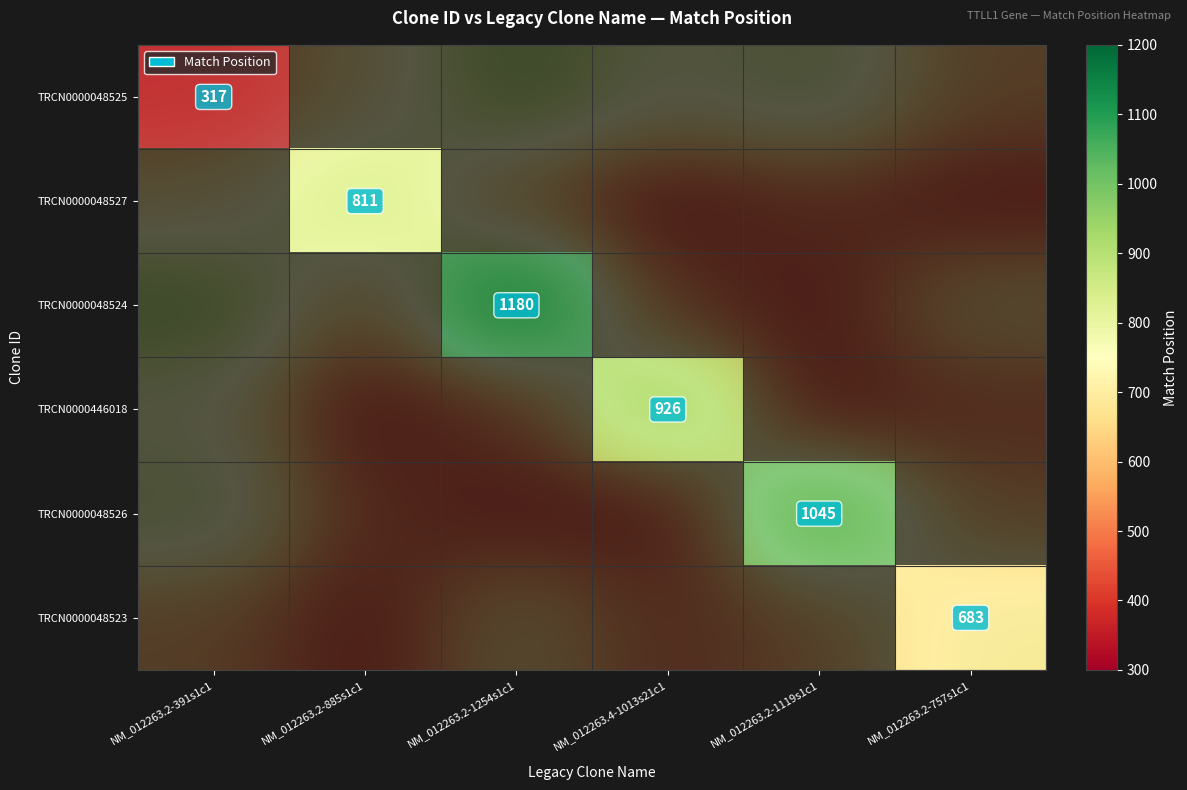

What is the difference between the TRCN0000048524 values at NM_012263.2-1119s1c1 and NM_012263.2-757s1c1?

362